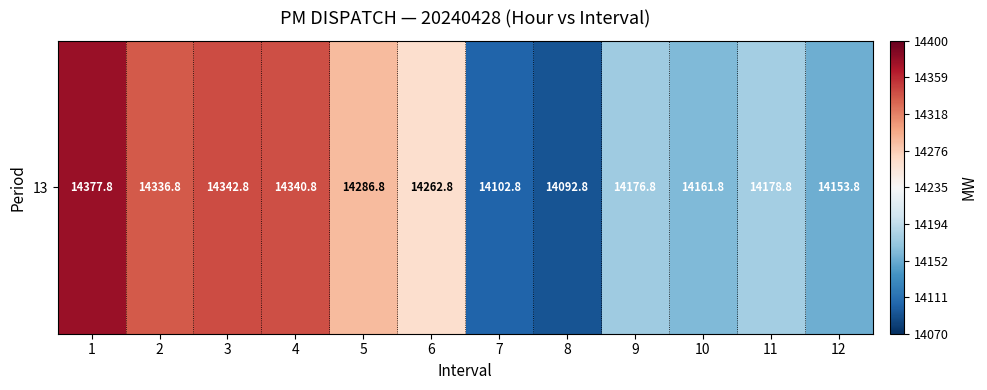

Reading left to right, extract all data points from this chart.

14377.8	14336.8	14342.8	14340.8	14286.8	14262.8	14102.8	14092.8	14176.8	14161.8	14178.8	14153.8